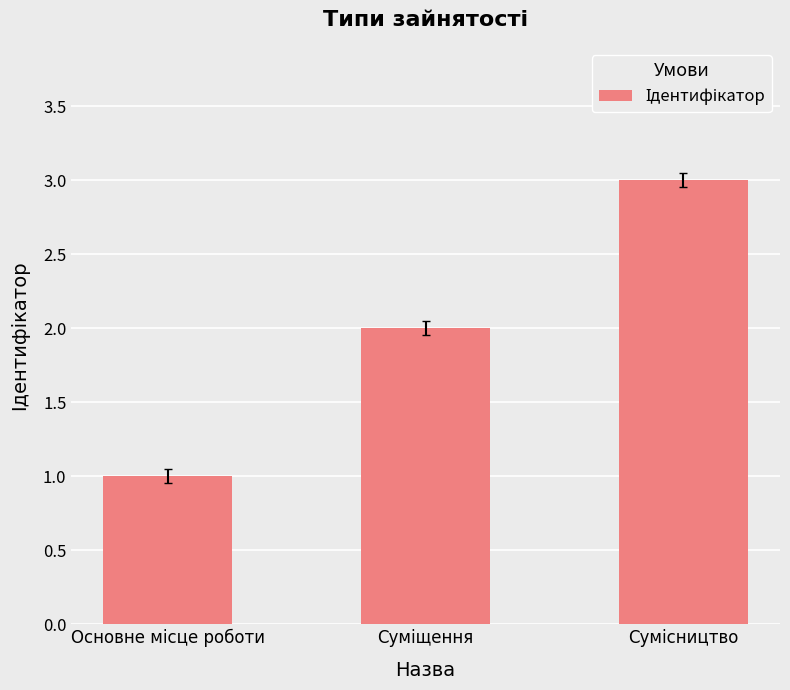

Are the bars horizontal?

No